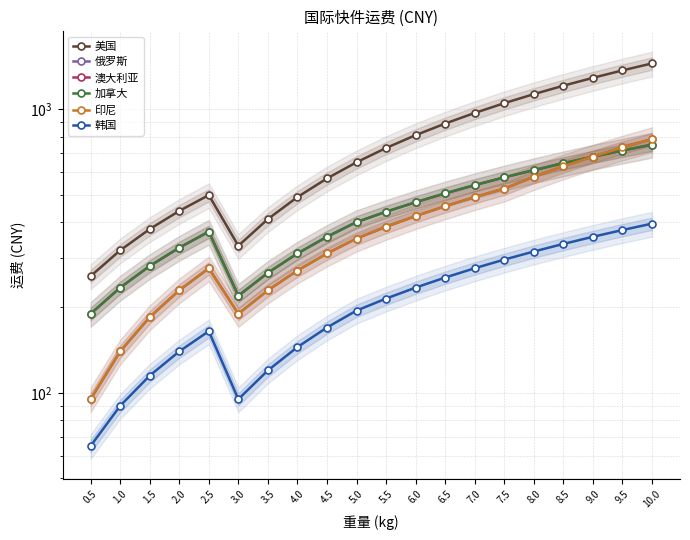

Rank the series by their maximum value, from lowest to highest.

韩国, 澳大利亚, 加拿大, 俄罗斯, 印尼, 美国